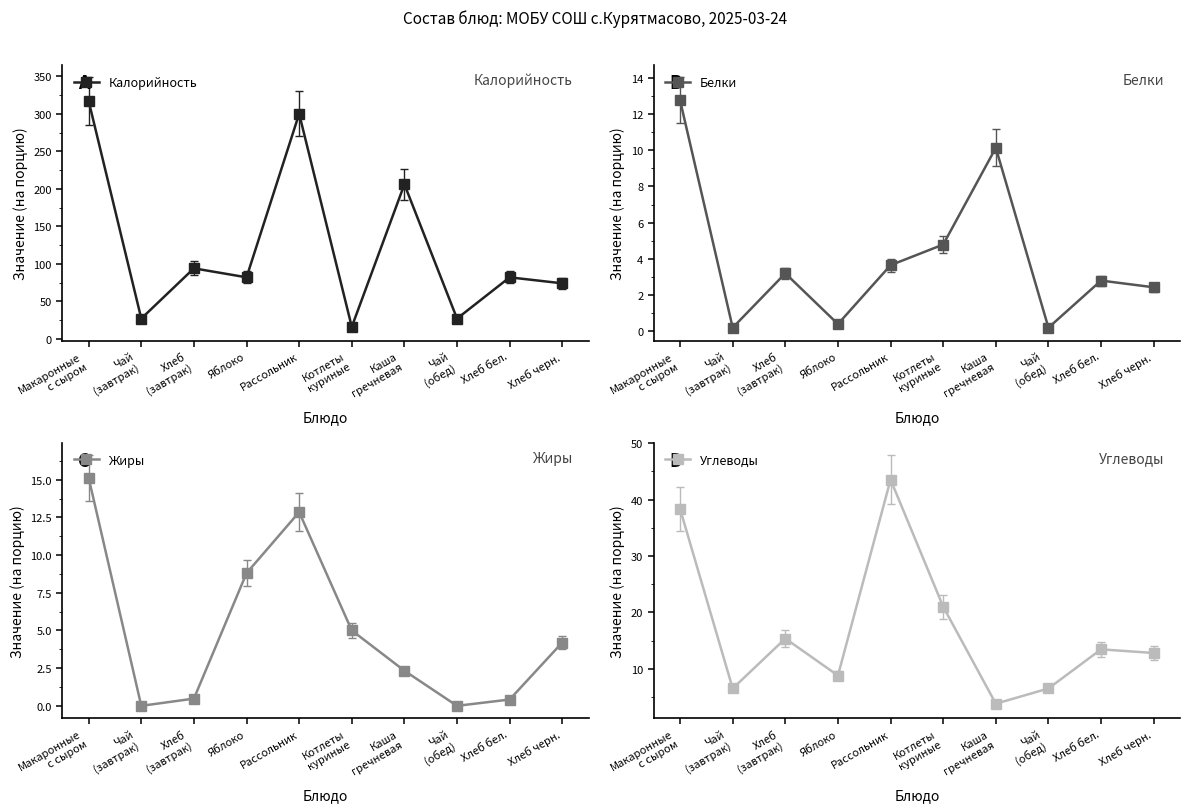

How many lines are shown in the chart?

4